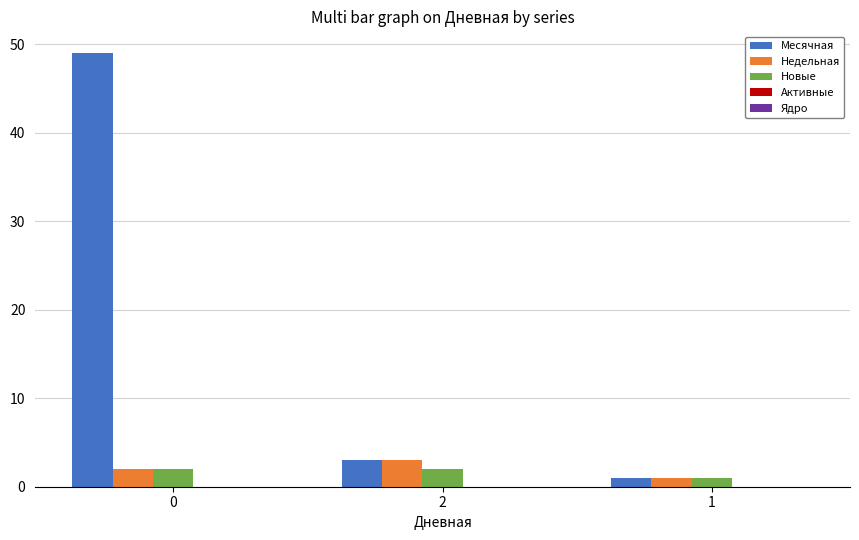

Which series has the largest total across all categories?

Месячная